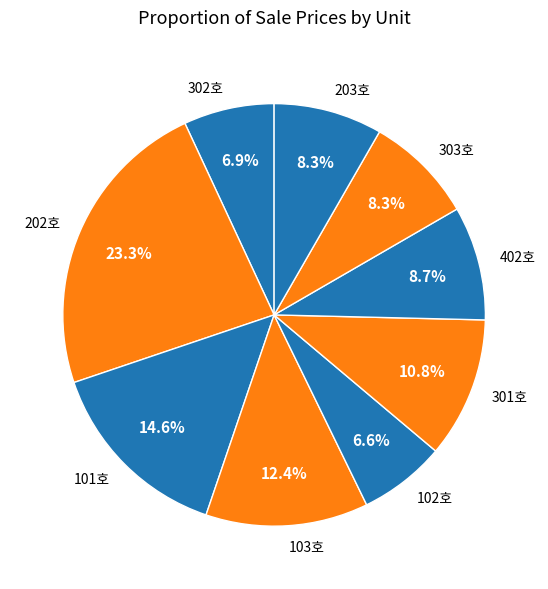

Combined, do 301호 and 203호 account for over 50%?

No